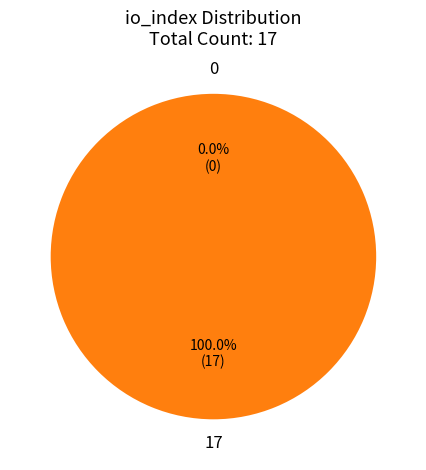

Is it true that 17 is 88% of the pie?

False